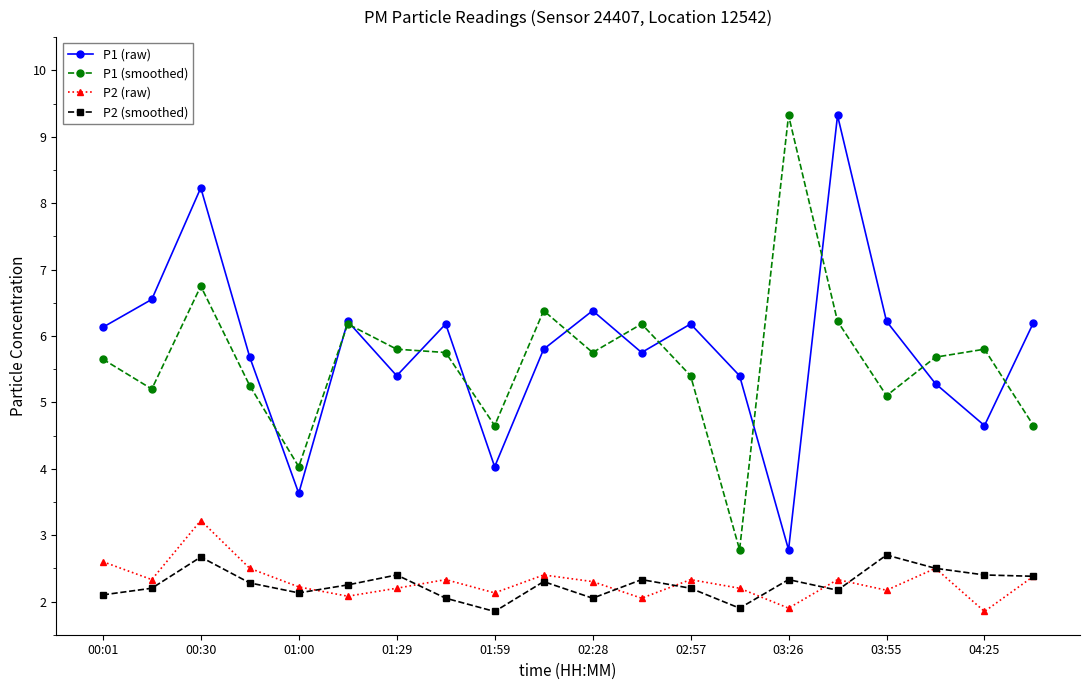

What is the lowest value of the P2 (raw) series?

1.9